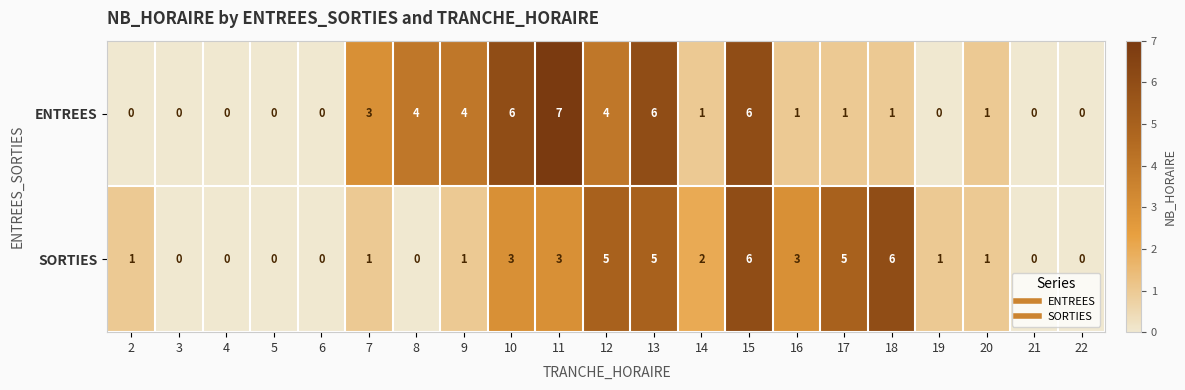

What is the highest value of the ENTREES series?

7